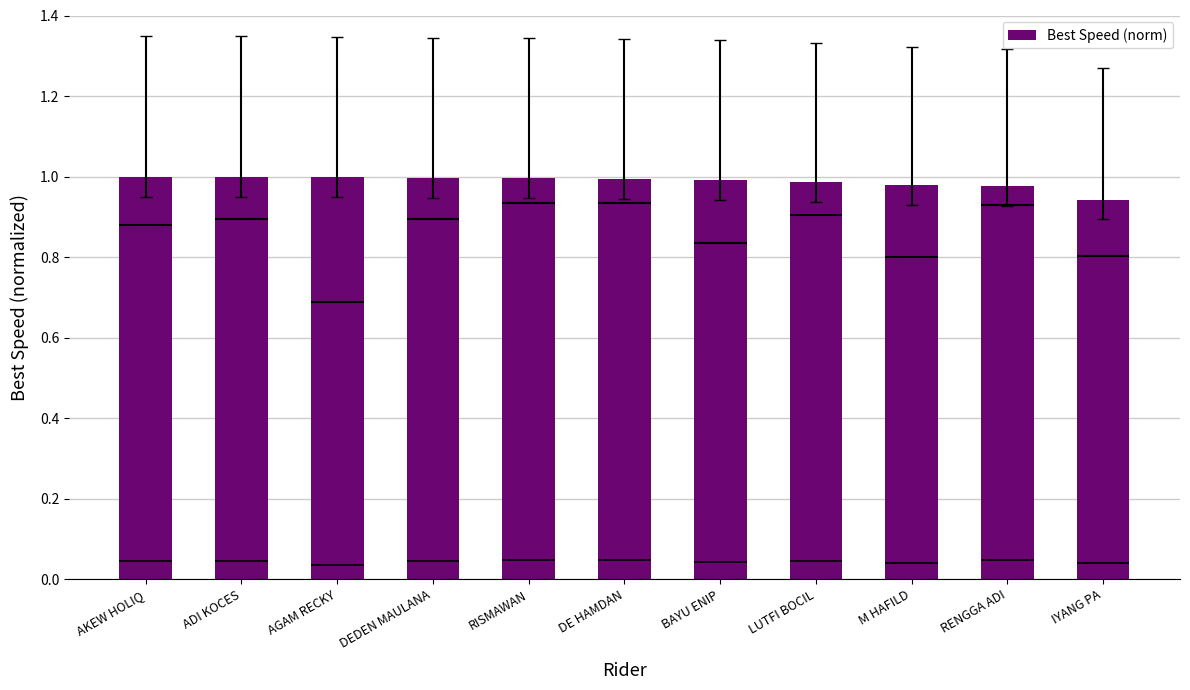

What is the smallest value displayed?

0.9